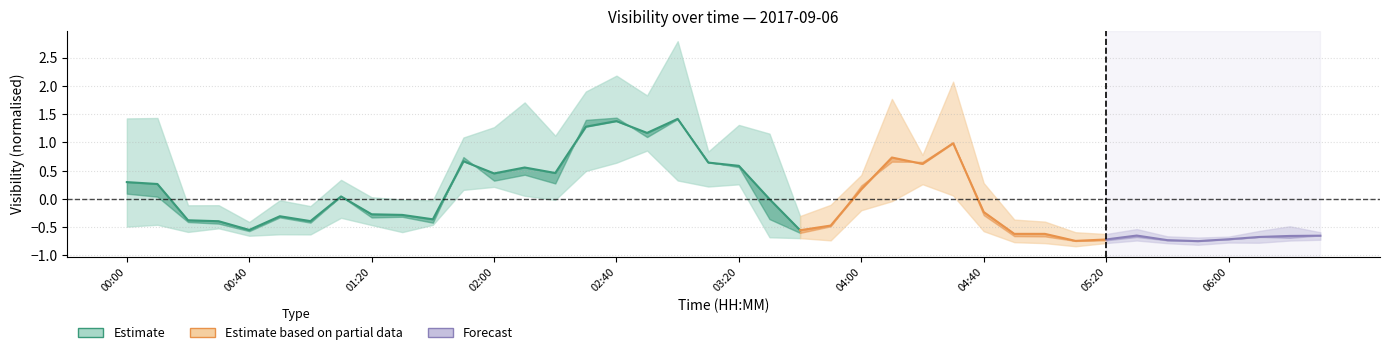

How many negative values are there?

10